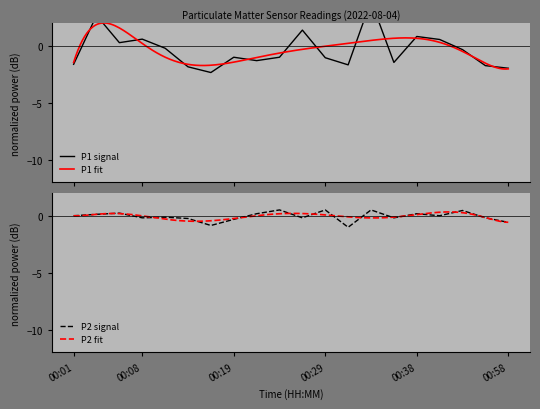

Where is the first local minimum?

00:08